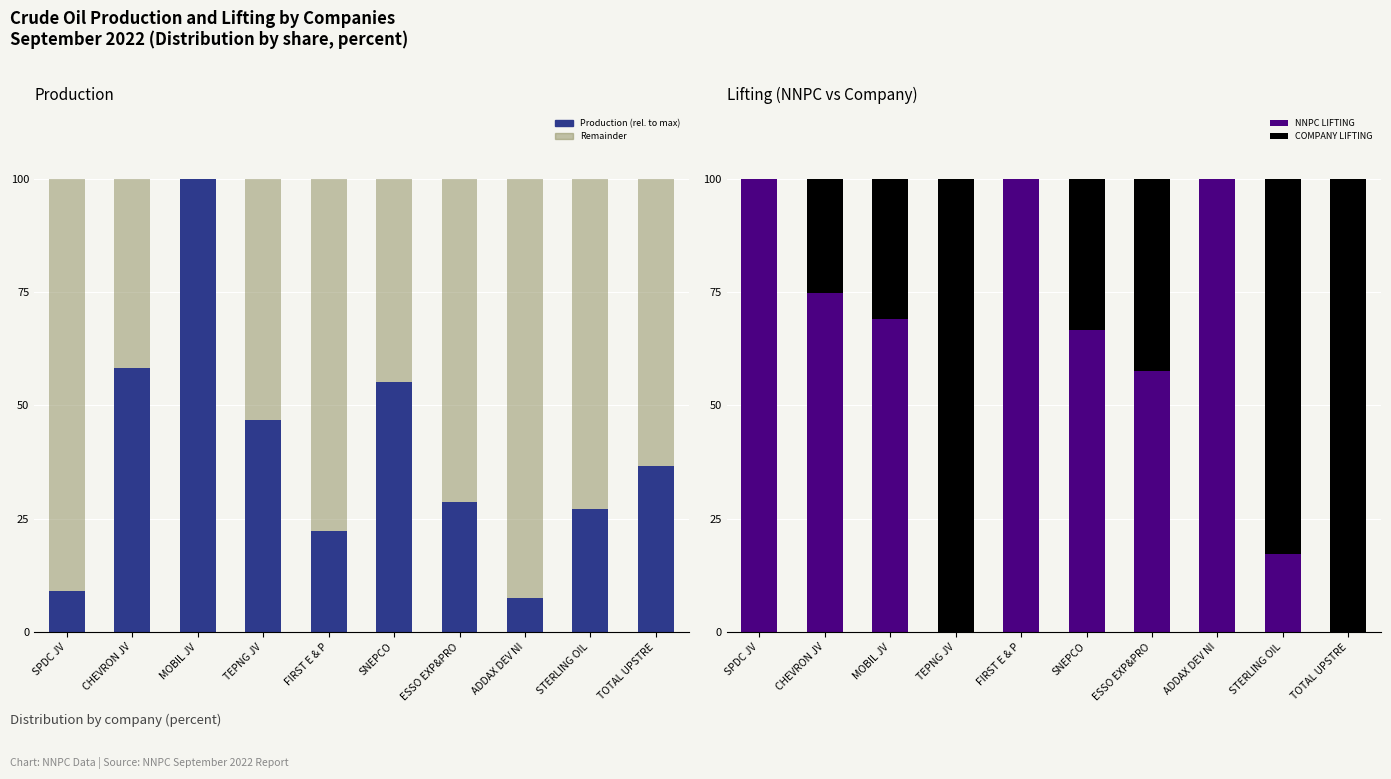

What is the label of the 10th bar from the right?

SPDC JV